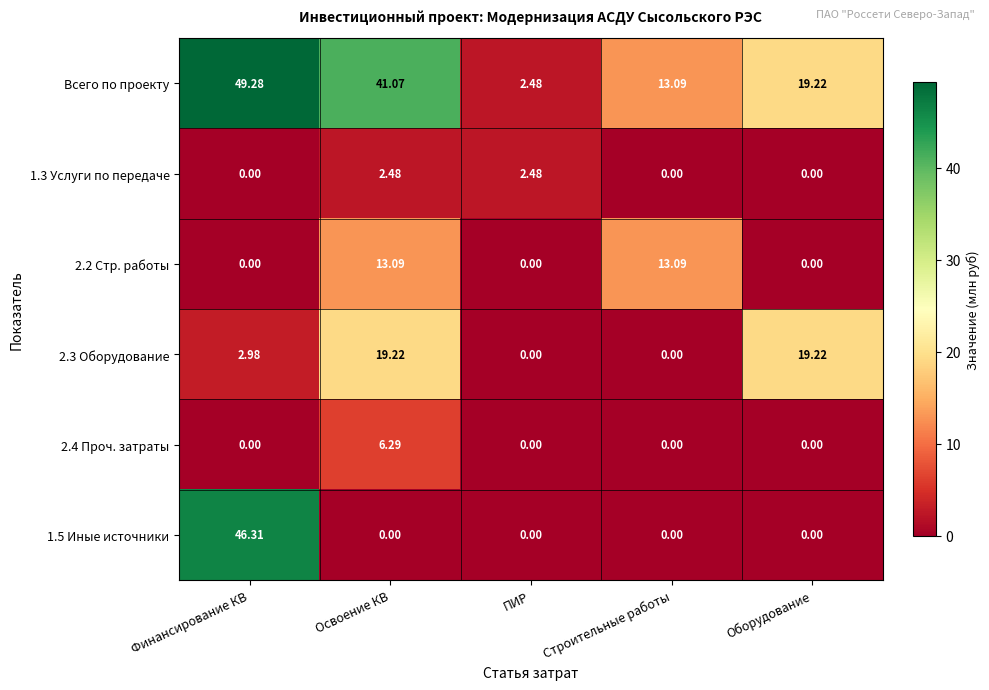

At which label does Всего по проекту reach its peak?

Финансирование КВ